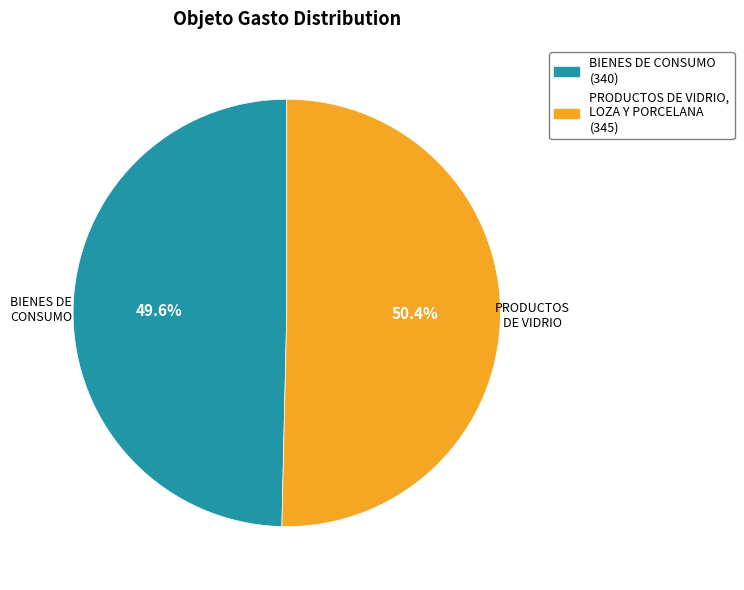

Is there any slice that represents more than half of the pie?

Yes